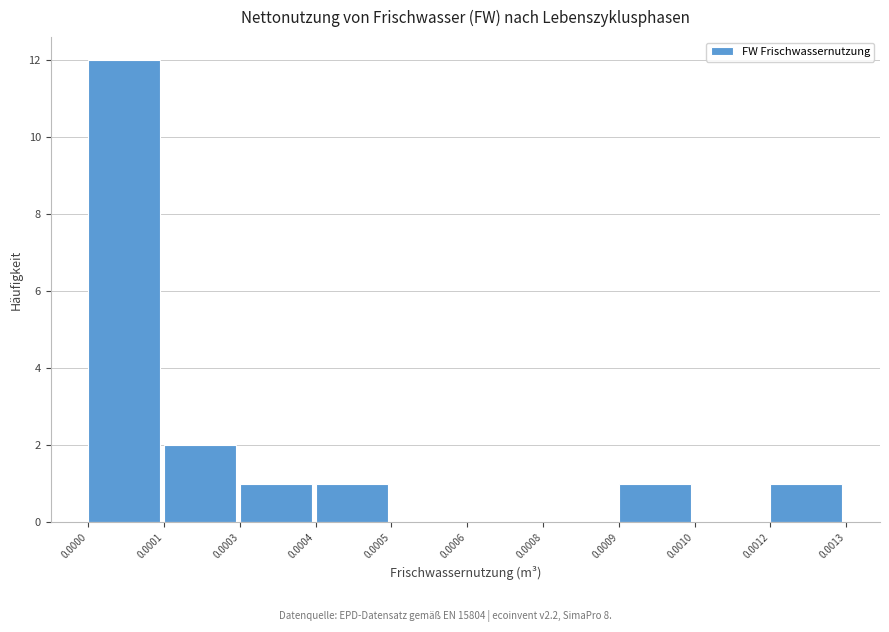

Reading right to left, extract all data points from this chart.

0.0012=1	0.0010=0	0.0009=1	0.0008=0	0.0006=0	0.0005=0	0.0004=1	0.0003=1	0.0001=2	0.0000=12